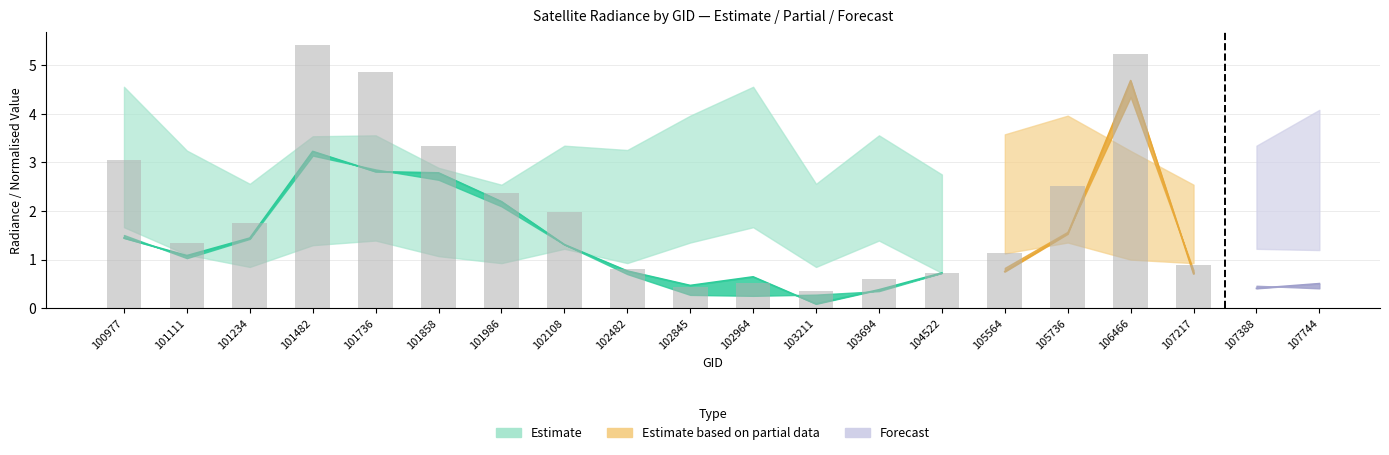

Is it true that rade9_bin_3q equals 2.6 at 103211?

True